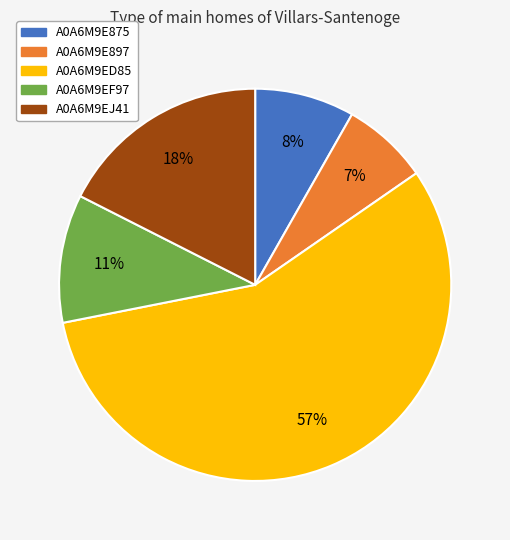

The A0A6M9EJ41 slice represents 18% of the pie. True or false?

True